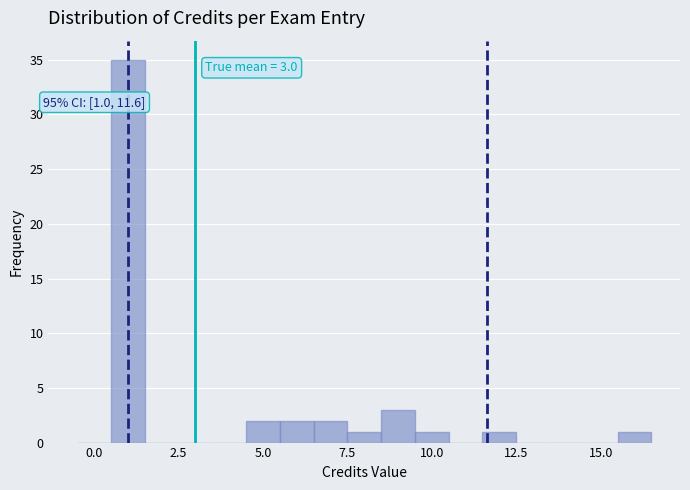

Read against the x-axis, roughly where is the centre of the tallest bar?

1.0